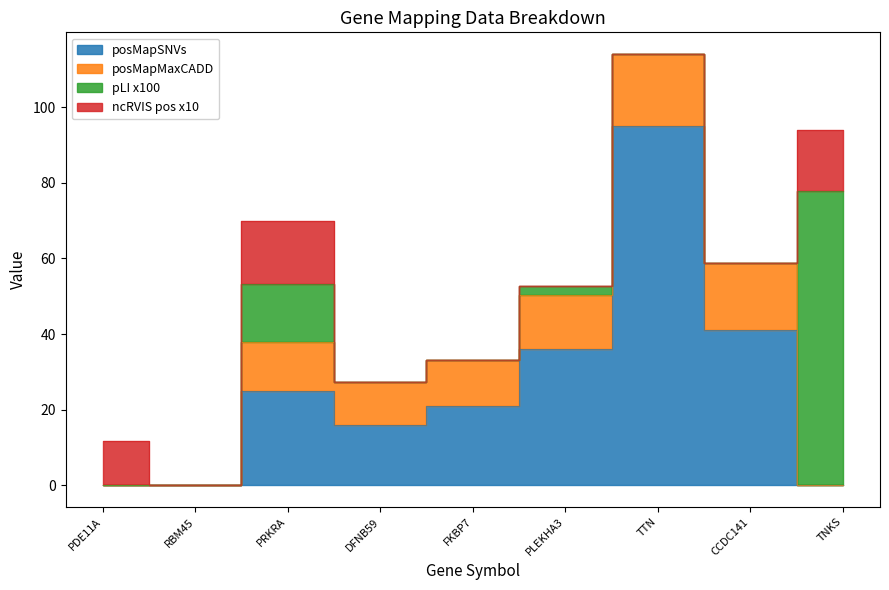

The value of posMapMaxCADD at DFNB59 is 2.6. True or false?

False